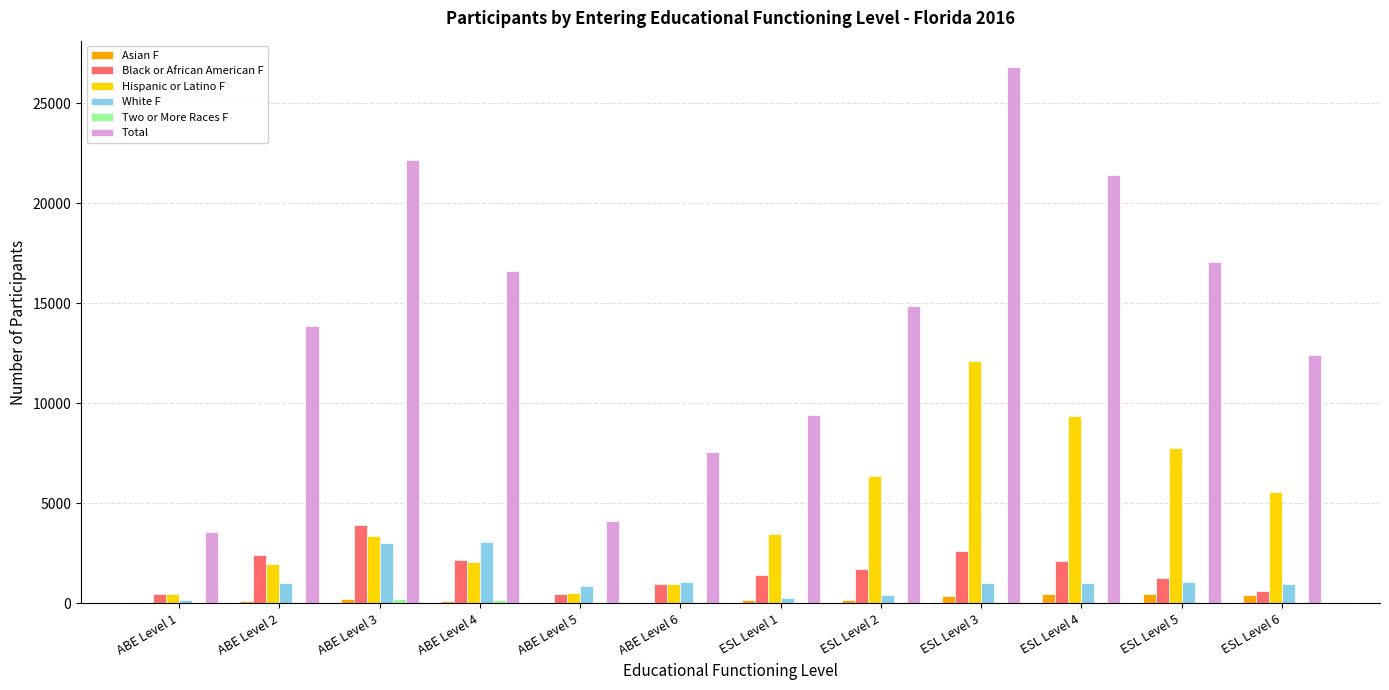

Which series changed the most between ABE Level 2 and ESL Level 1?

Total